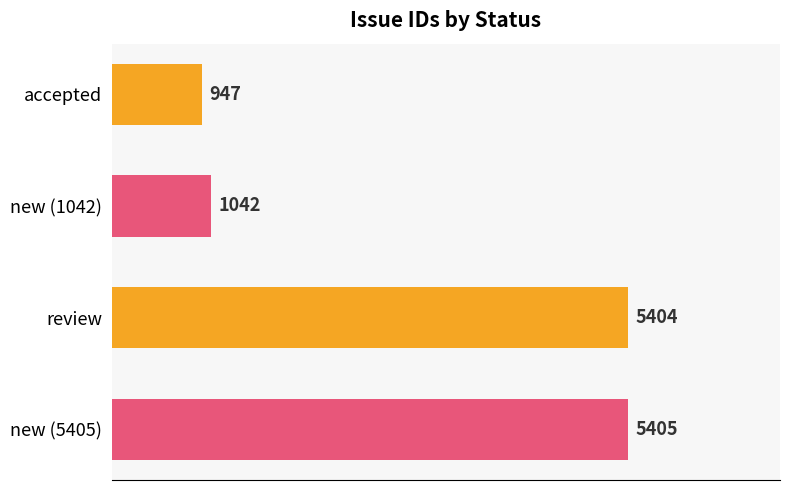

What position from the bottom is accepted?

4